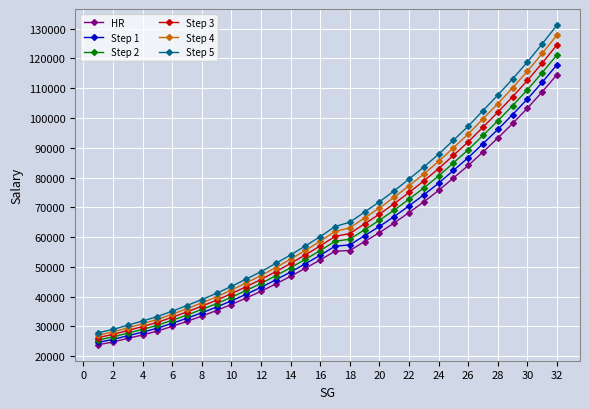

What are all the series names shown in the legend?

HR, Step 1, Step 2, Step 3, Step 4, Step 5